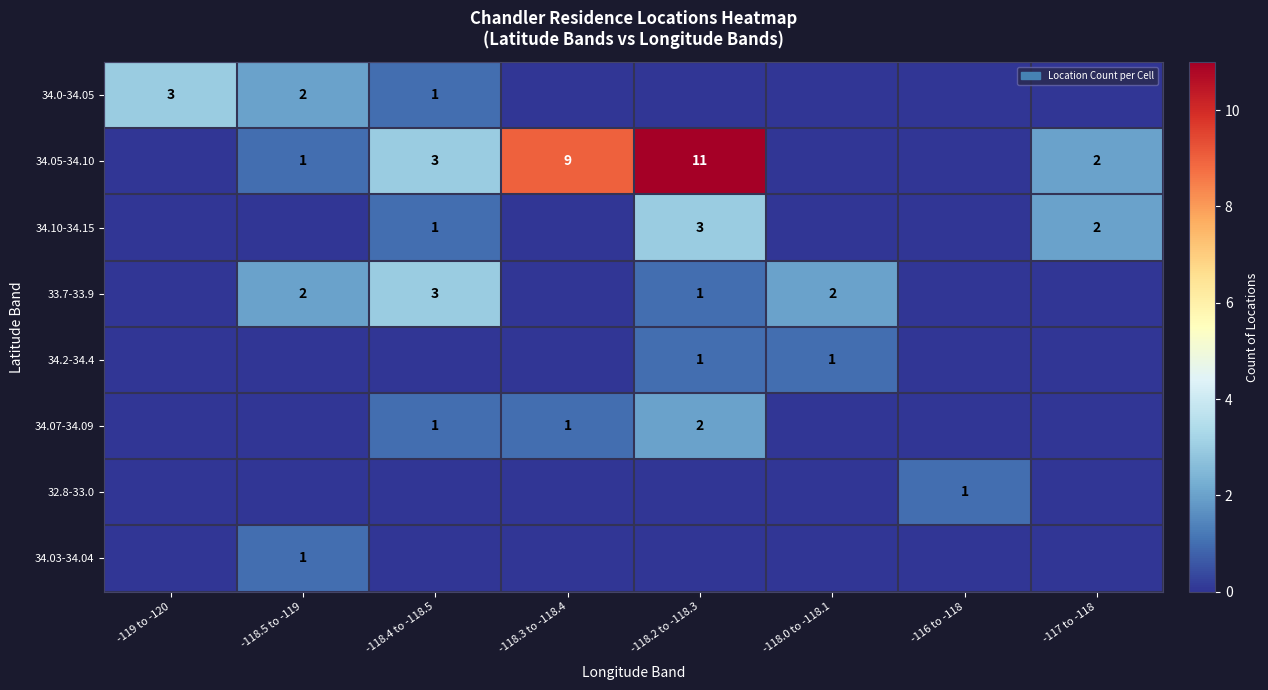

Is it true that 32.8-33.0 equals 0 at -116 to -118?

False